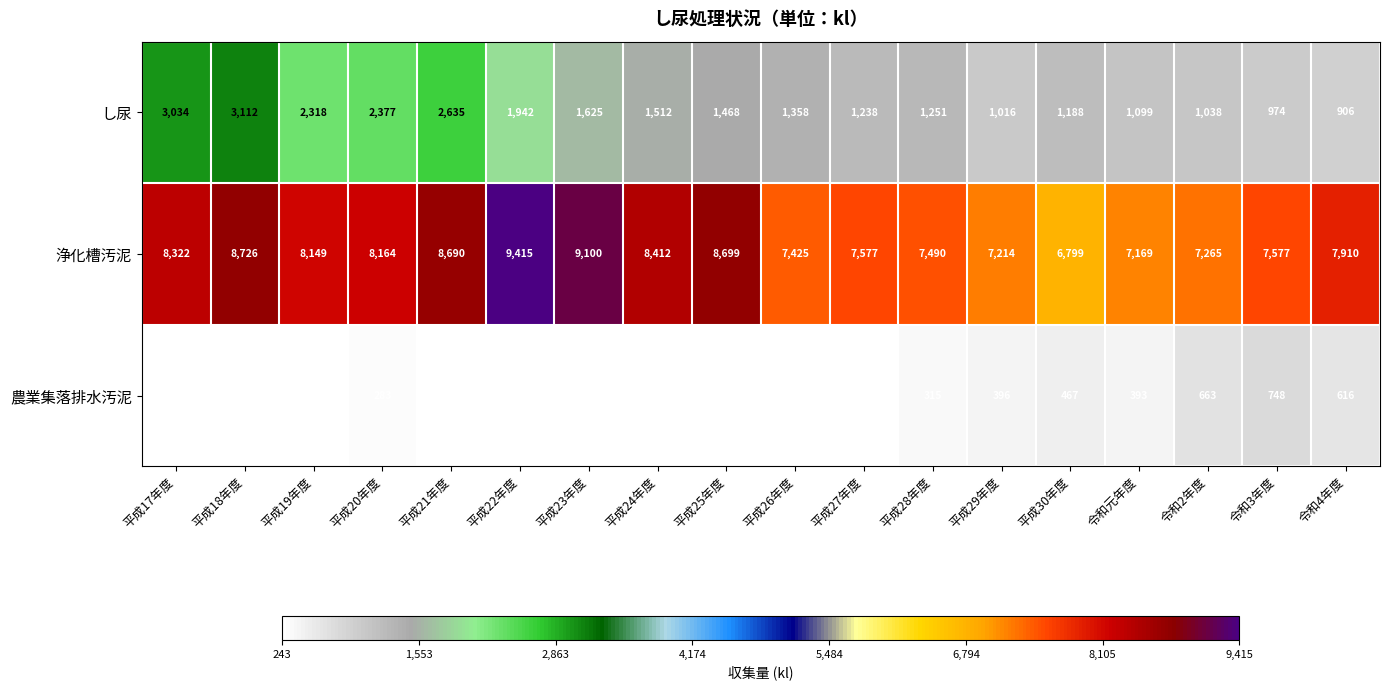

Which category has the highest value in the 浄化槽汚泥 series?

平成22年度